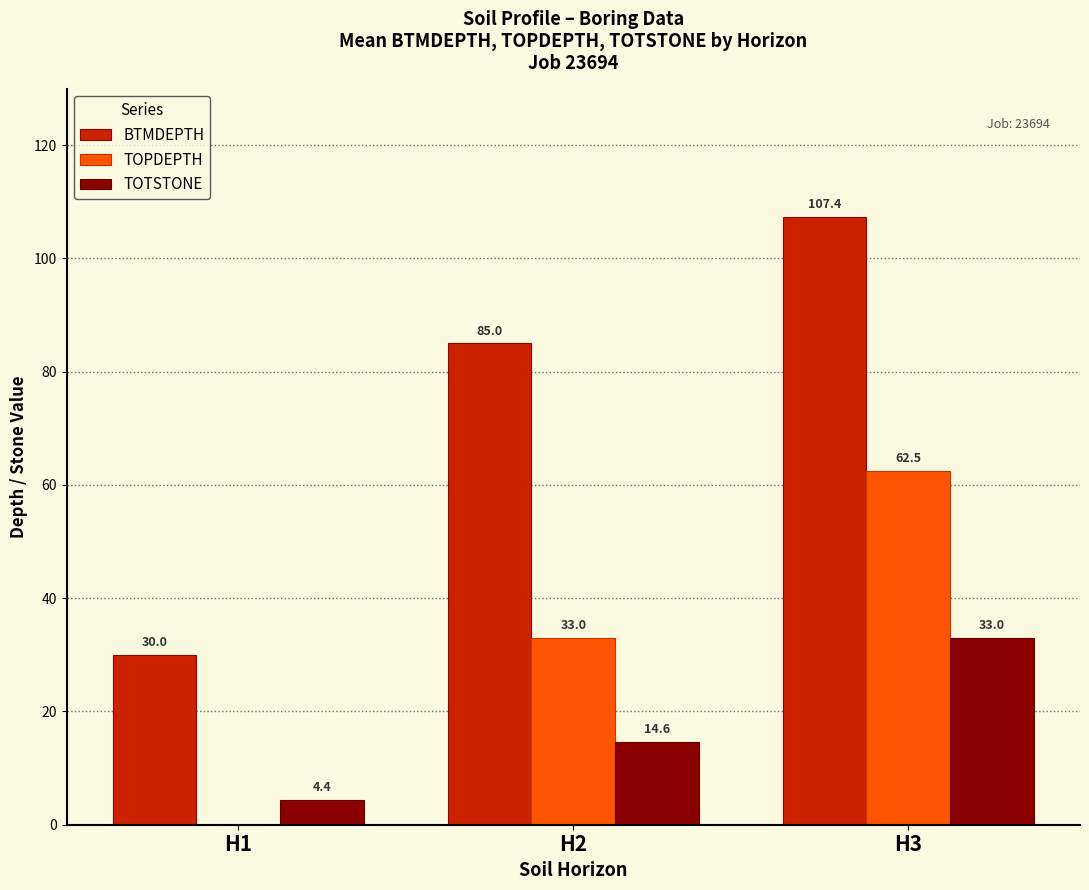

At which category is the sum across all series the highest?

H3